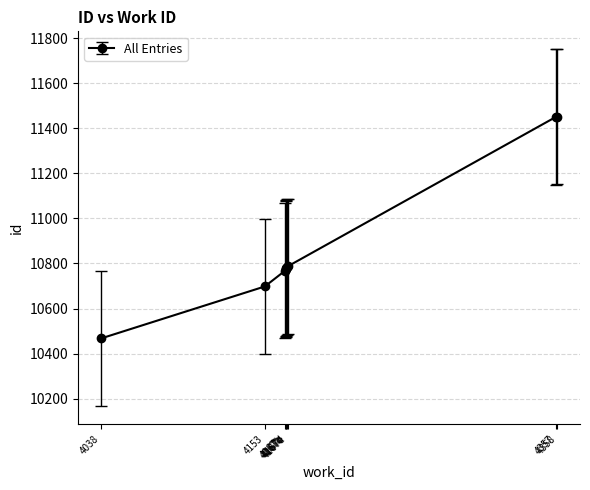

At which category does the chart reach its peak across all series?

4358